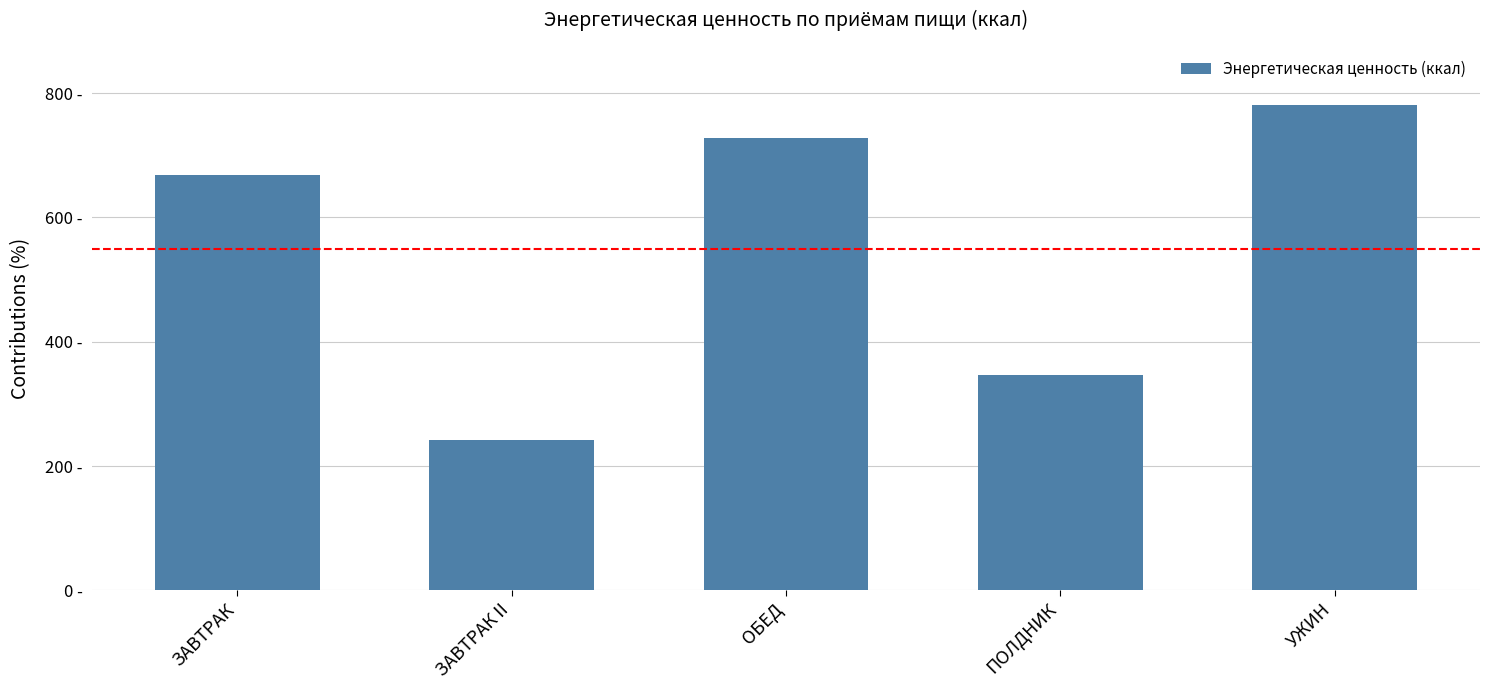

List the labels in order of value, smallest first.

ЗАВТРАК II, ПОЛДНИК, ЗАВТРАК, ОБЕД, УЖИН